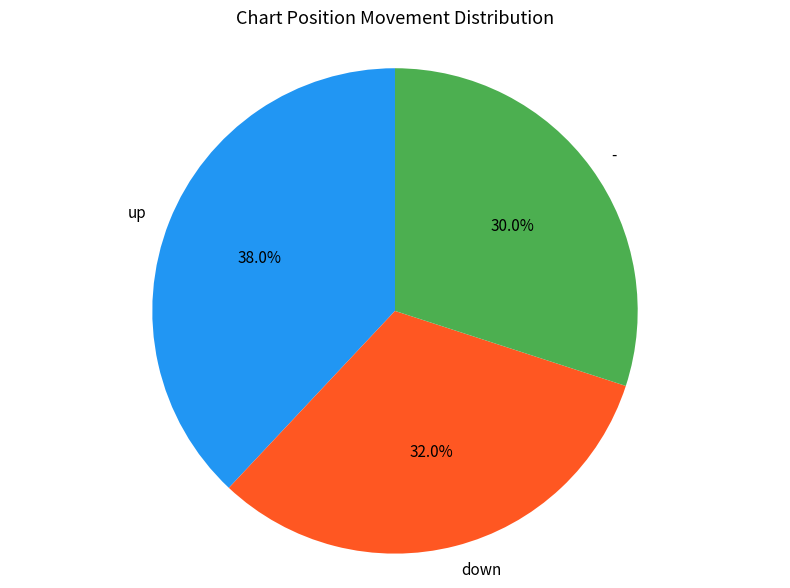

Rank the categories by value from lowest to highest.

-, down, up